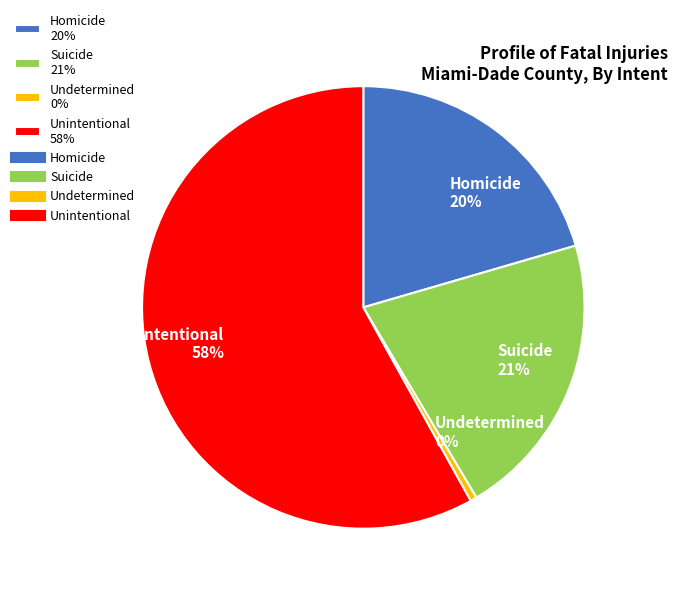

Is it true that Unintentional 58% is 73% of the pie?

False